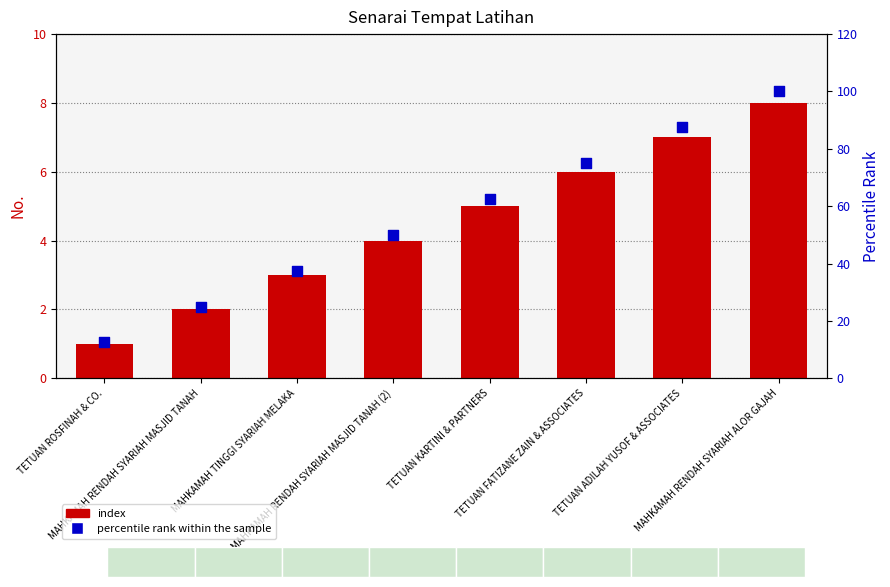

At how many categories does at least one series exceed 79?

2